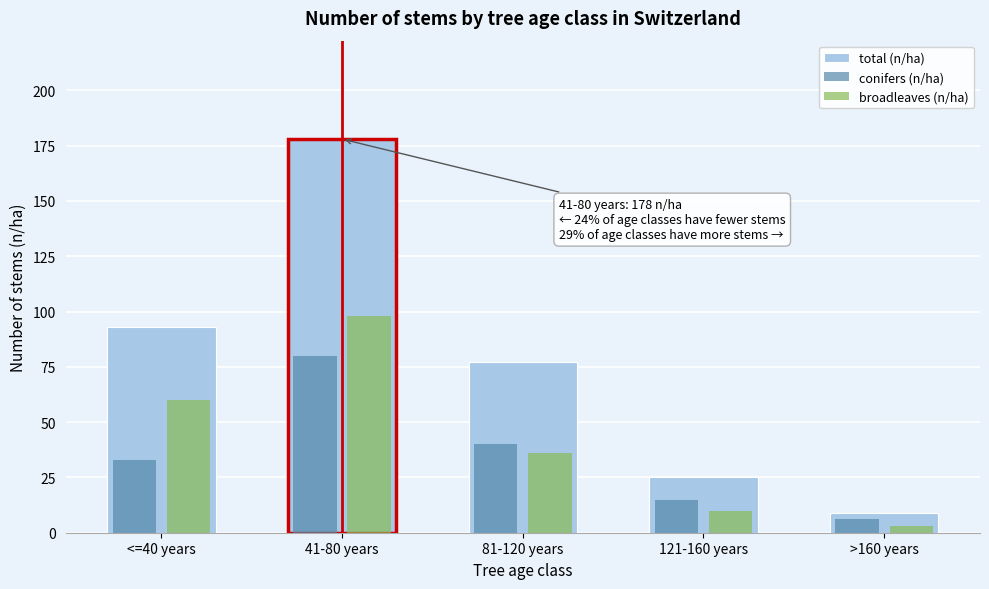

Reading left to right, what are all the values shown in this chart?

total (n/ha): 93	178	77	25	9
conifers (n/ha): 33	80	40	15	6
broadleaves (n/ha): 60	98	36	10	3